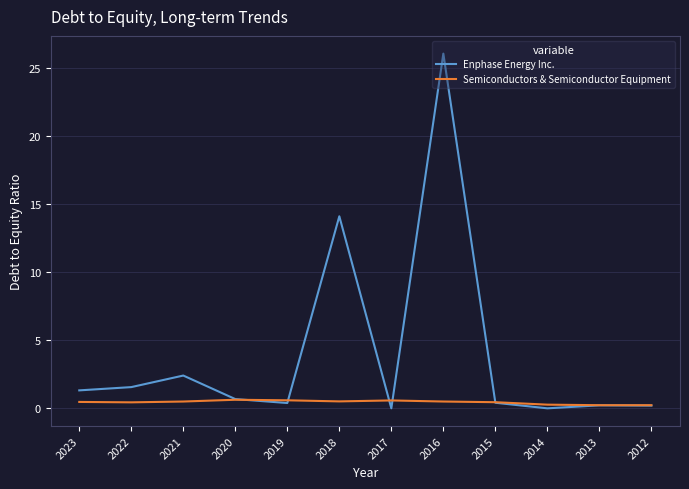

True or false: Enphase Energy Inc. has a value of 1.3 at 2023.

True